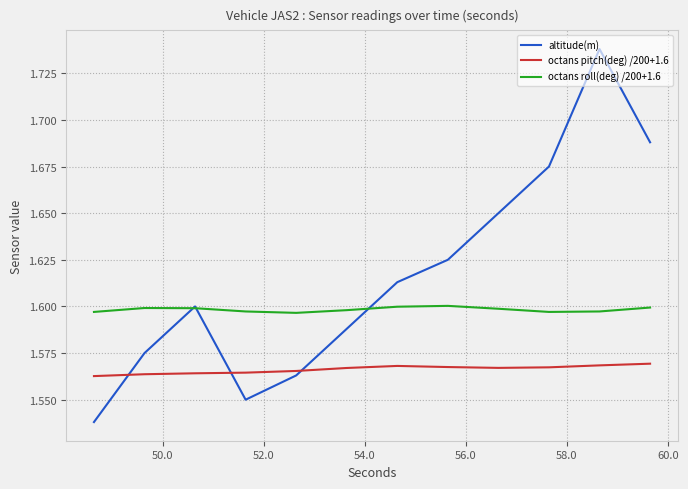

Rank the series by their maximum value, from lowest to highest.

octans pitch(deg) /200+1.6, octans roll(deg) /200+1.6, altitude(m)